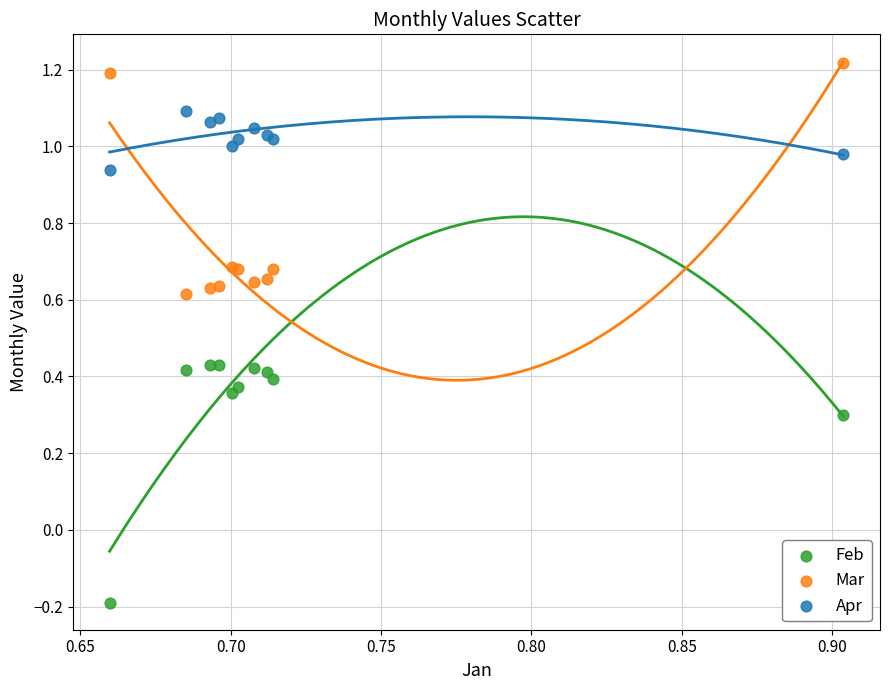

Which series has the largest Y range (max minus min)?

Feb